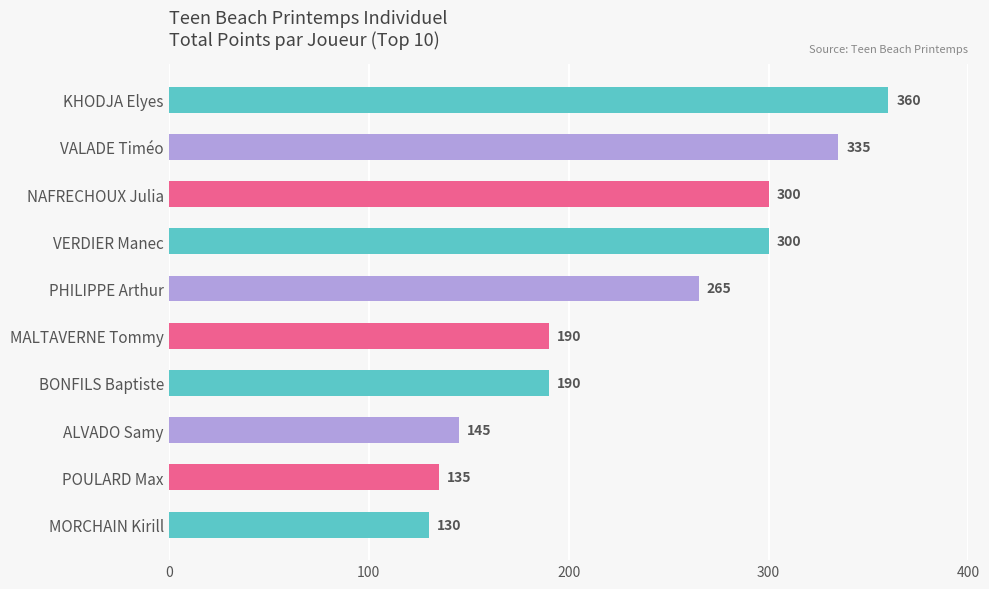

Approximately how many times larger is the value at POULARD Max compared to ALVADO Samy?

0.9